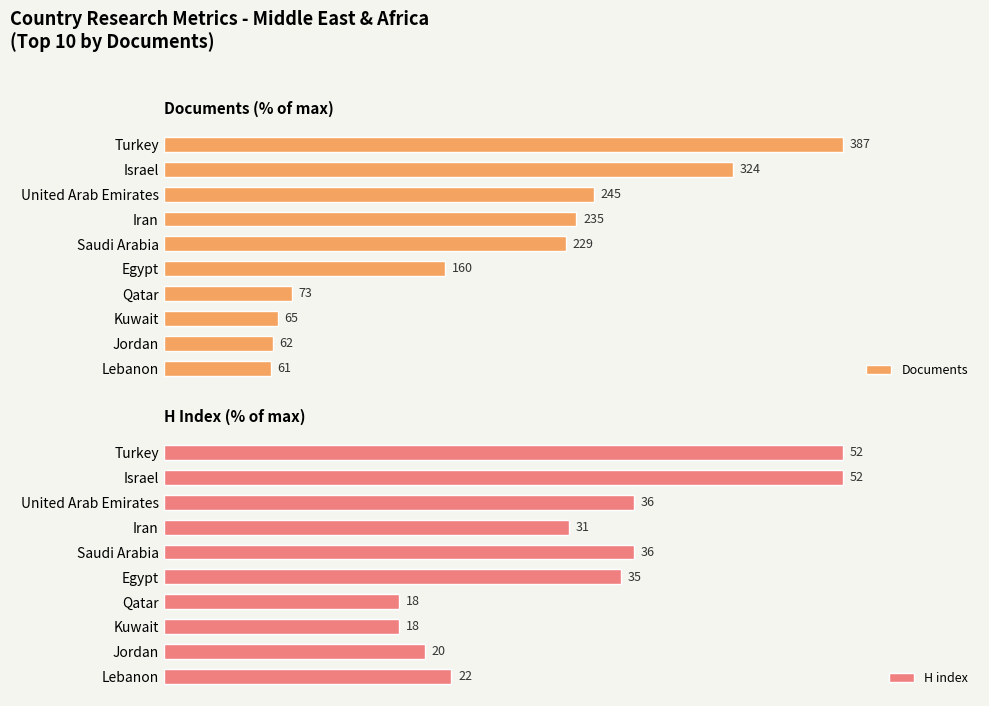

What is the value of the H index bar at the 2nd from the left?

100.0